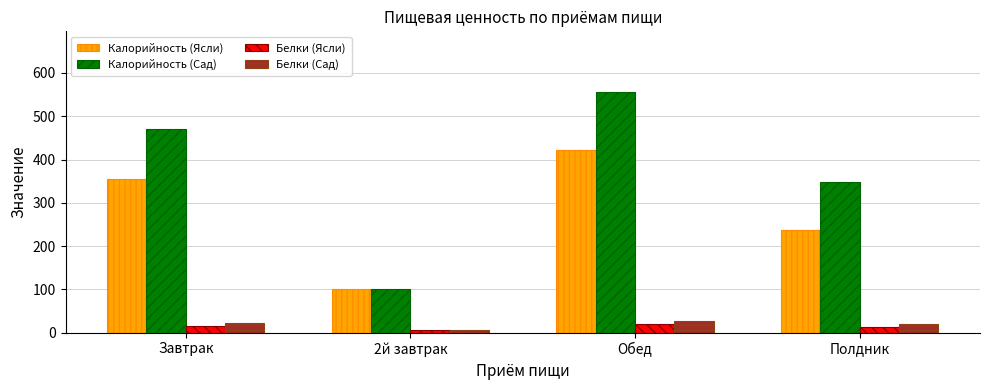

What is the label of the 3rd bar from the left?

Обед